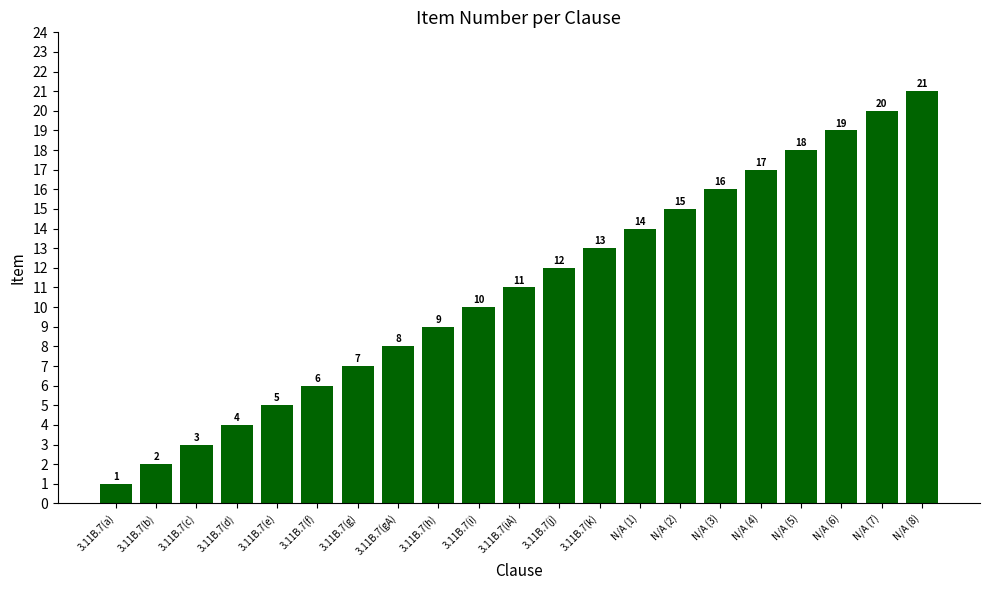

Where is the data nearest to the value 11?

3.11B.7(iA)